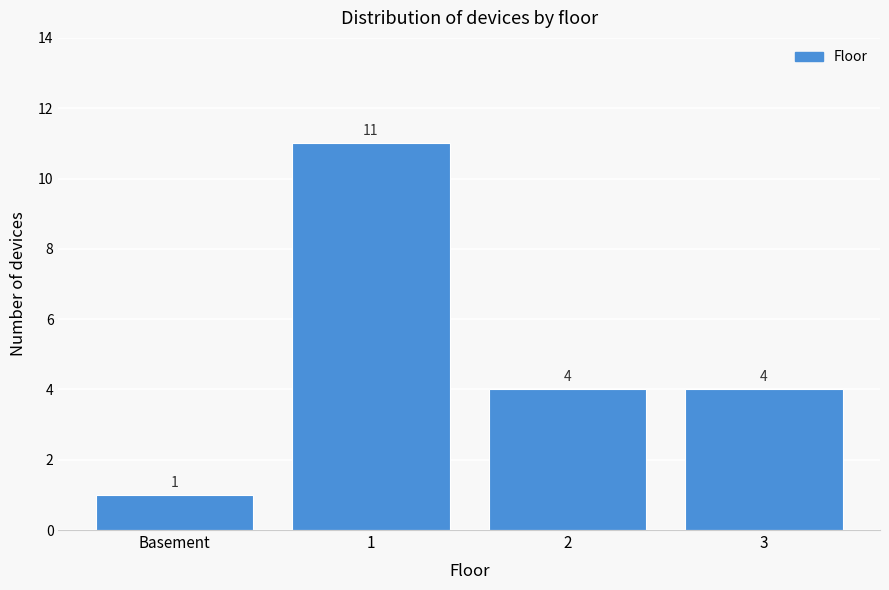

Reading left to right, list all the values displayed in this chart.

1	11	4	4